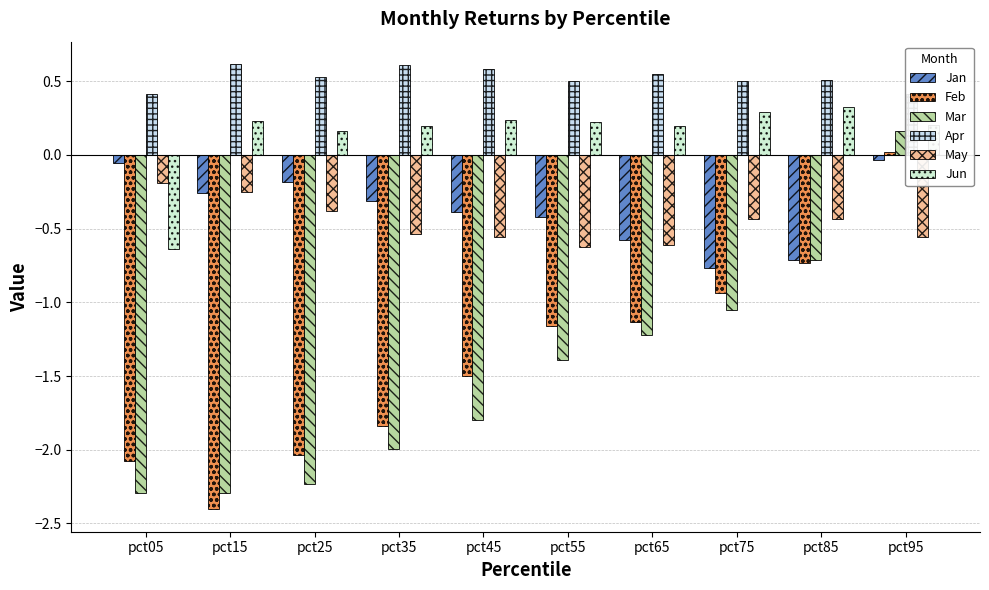

What is the spread (max minus min) of values at pct75?

1.6